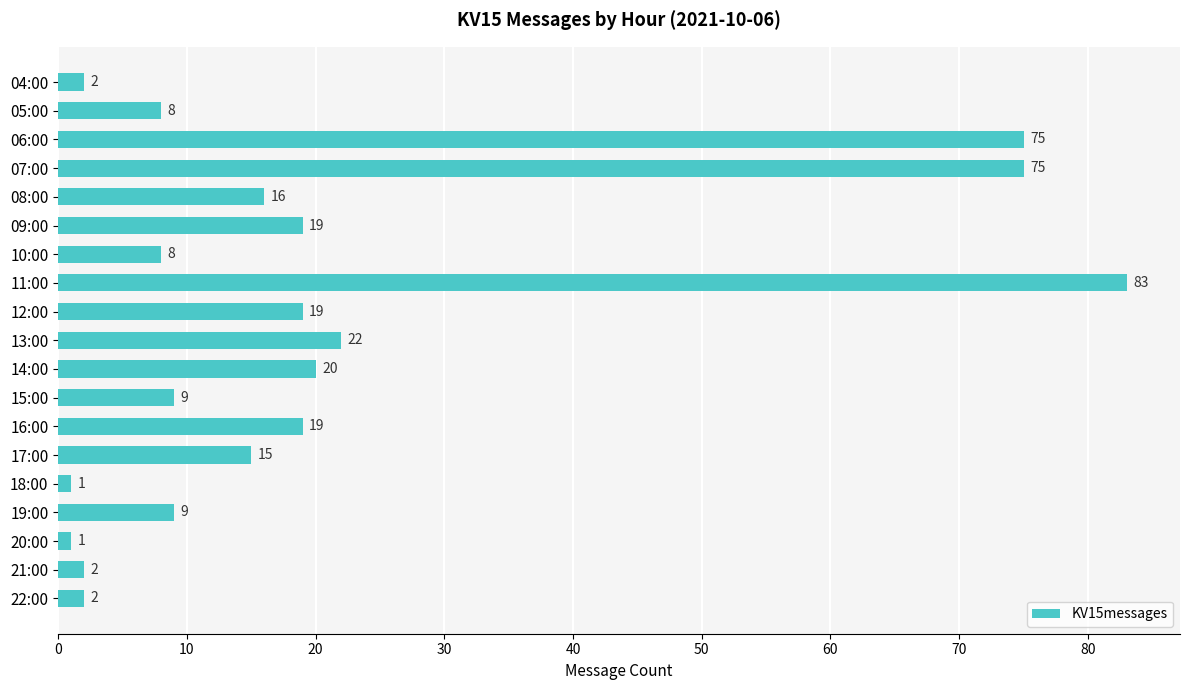

Reading top to bottom, extract all data points from this chart.

04:00=2	05:00=8	06:00=75	07:00=75	08:00=16	09:00=19	10:00=8	11:00=83	12:00=19	13:00=22	14:00=20	15:00=9	16:00=19	17:00=15	18:00=1	19:00=9	20:00=1	21:00=2	22:00=2